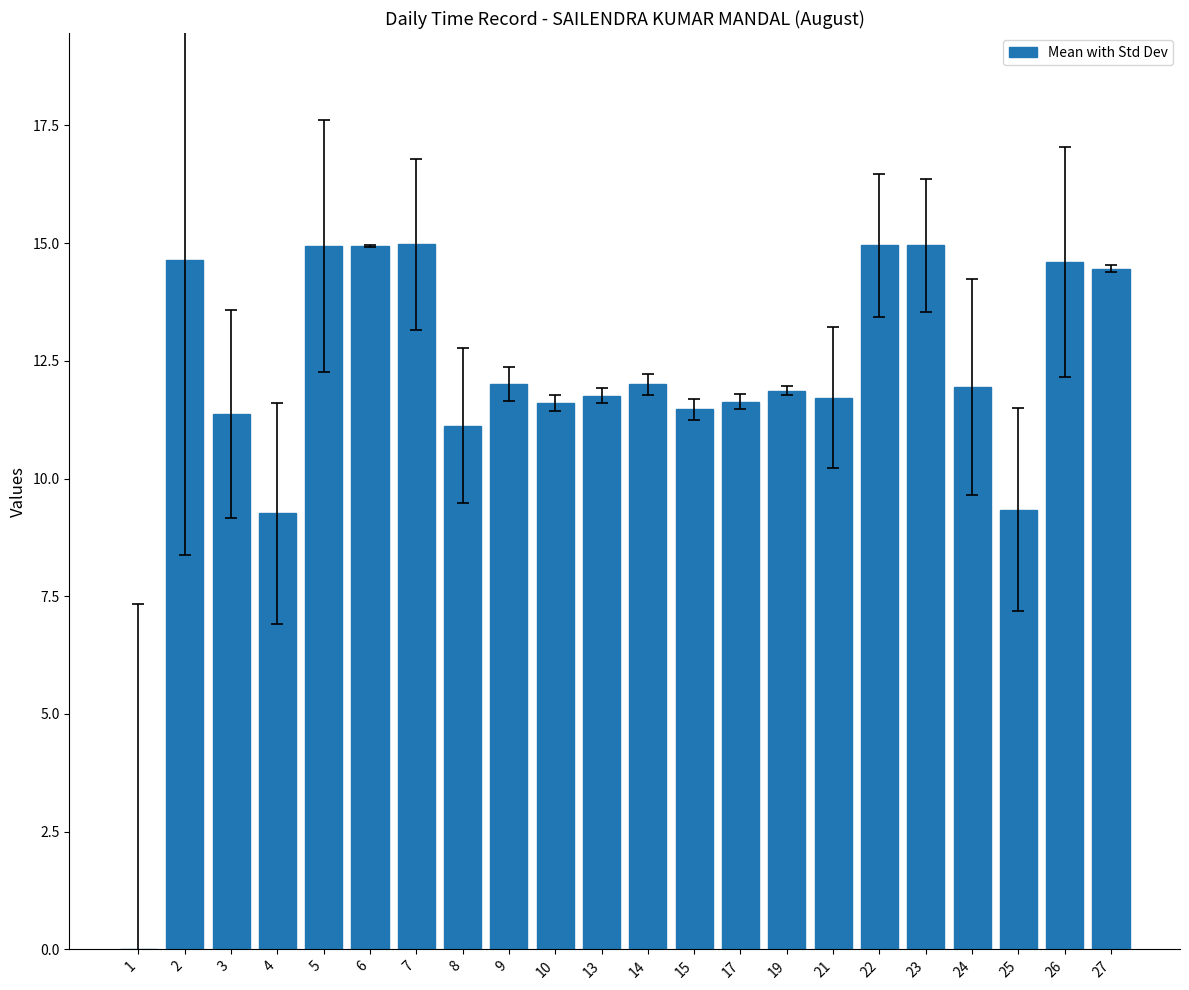

What is the greatest value displayed?

15.0